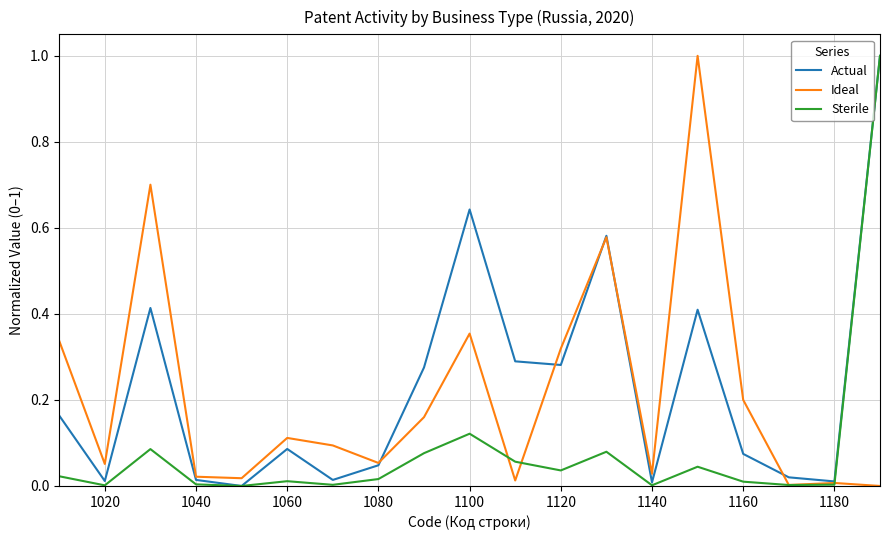

What is the maximum value for Ideal?

1.0